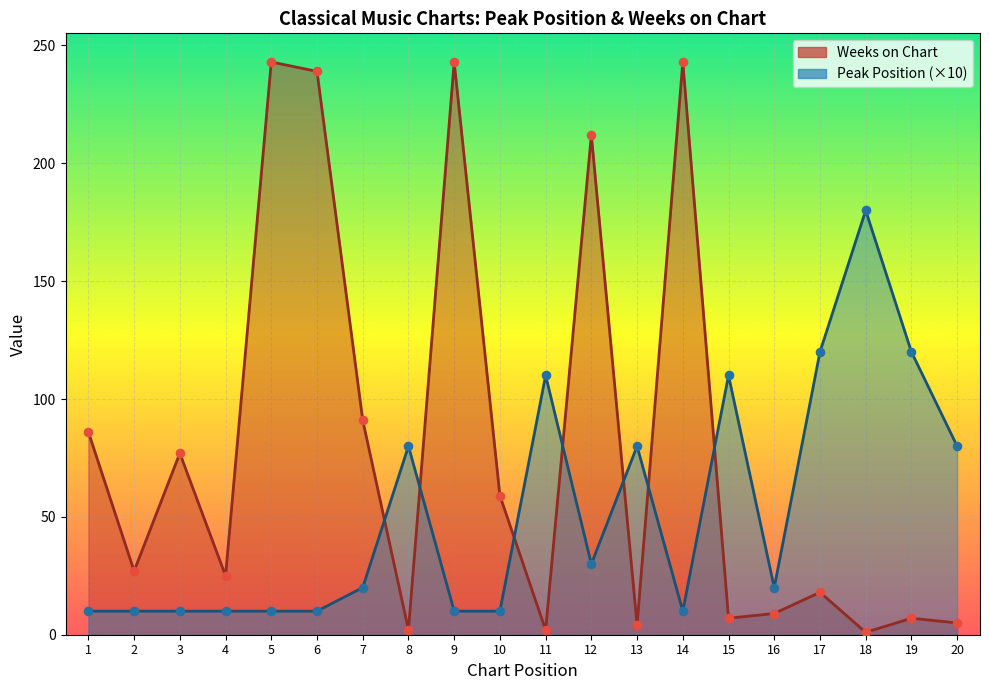

Which series contains the highest Y value?

Weeks on Chart